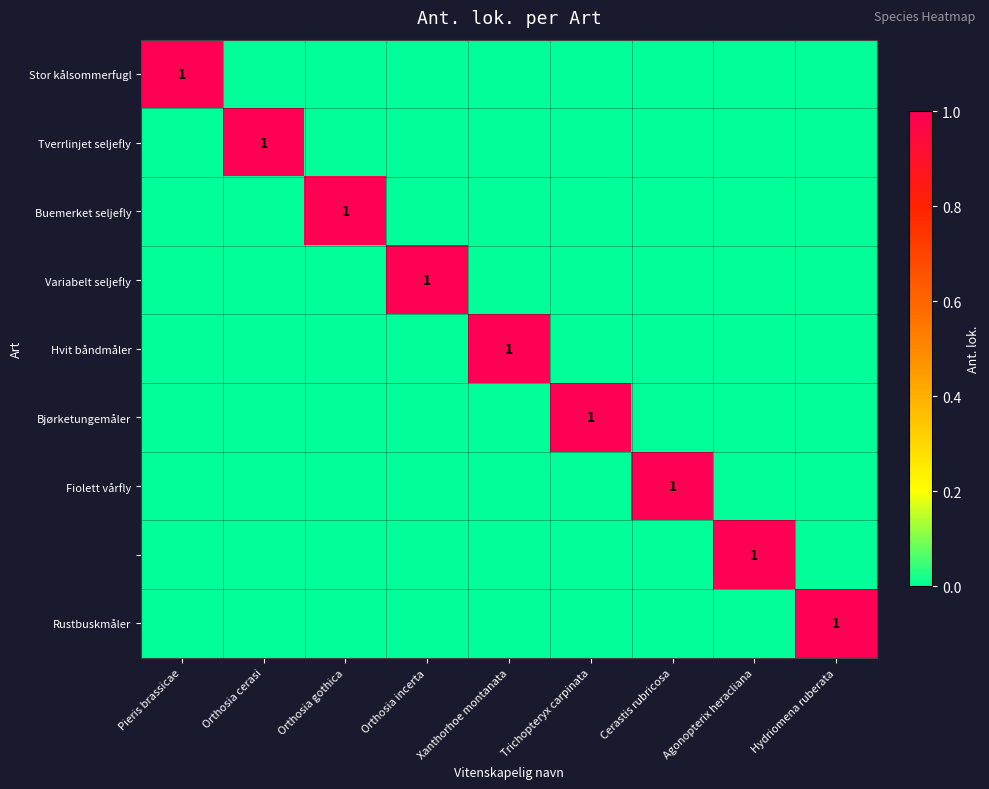

Count the Bjørketungemåler values in the range 0 to 1.

9